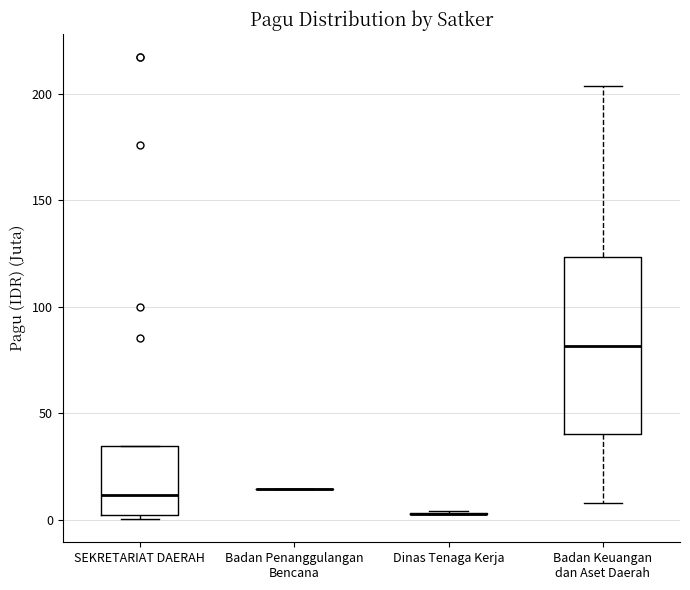

Which box is the tallest, from its lower edge to its upper edge?

Badan Keuangan dan Aset Daerah